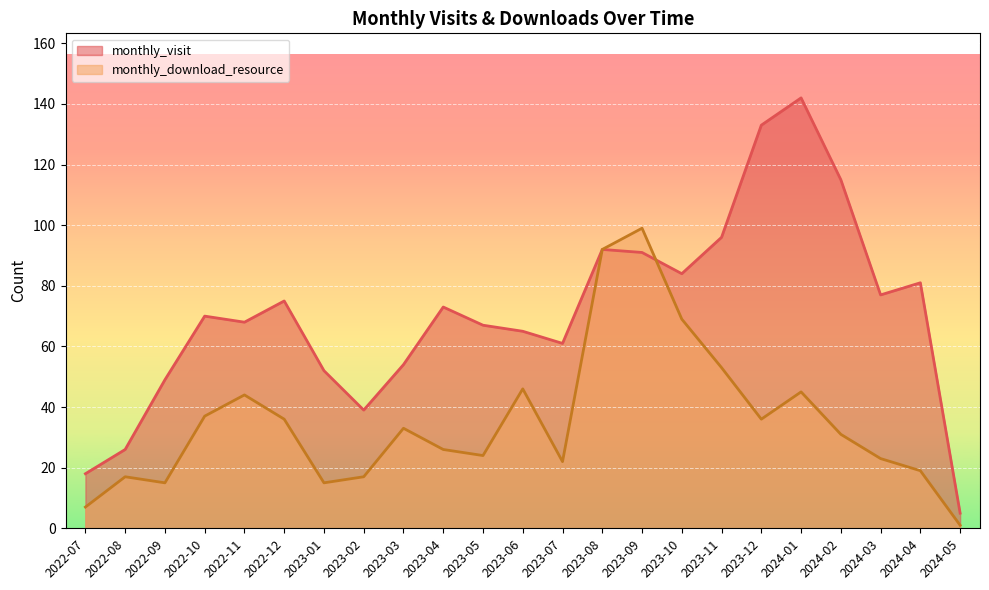

The monthly_visit series shows 43 at 2023-11. True or false?

False